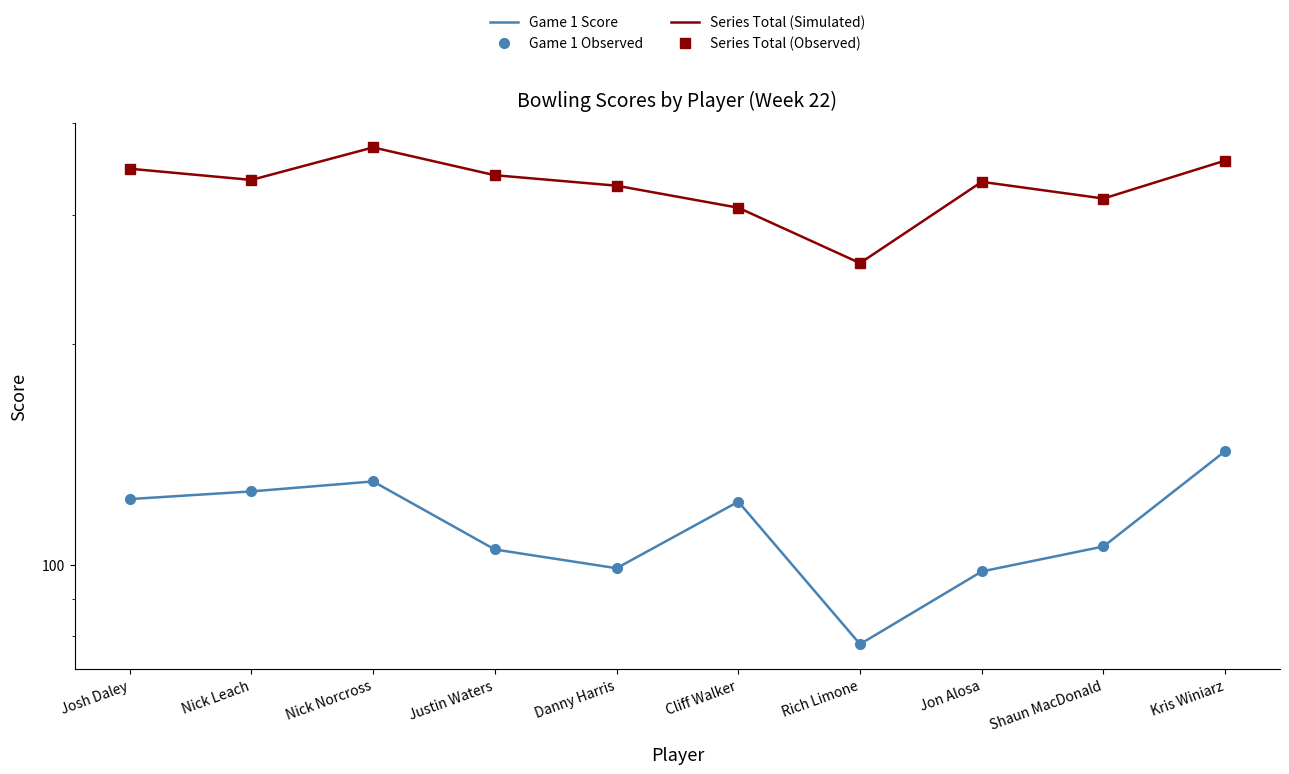

What is the maximum value for Series Total (Observed)?

371